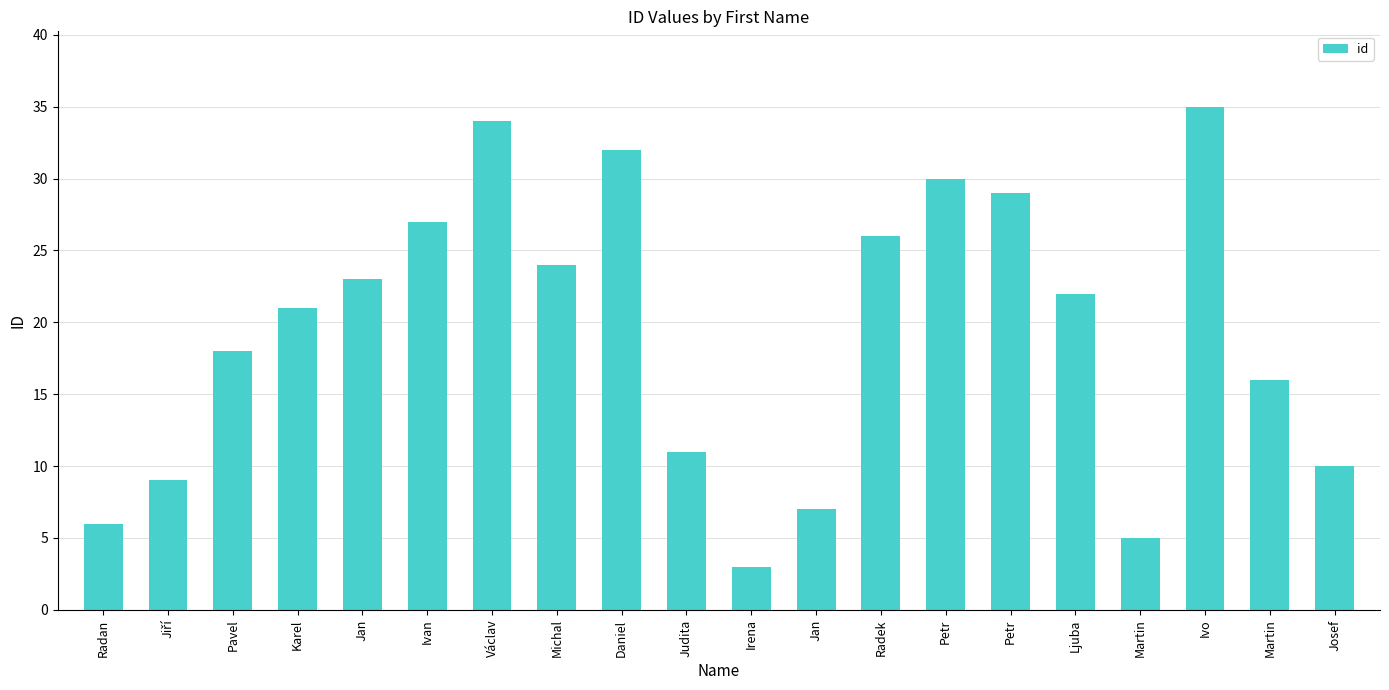

How many data points are less than 22?

10